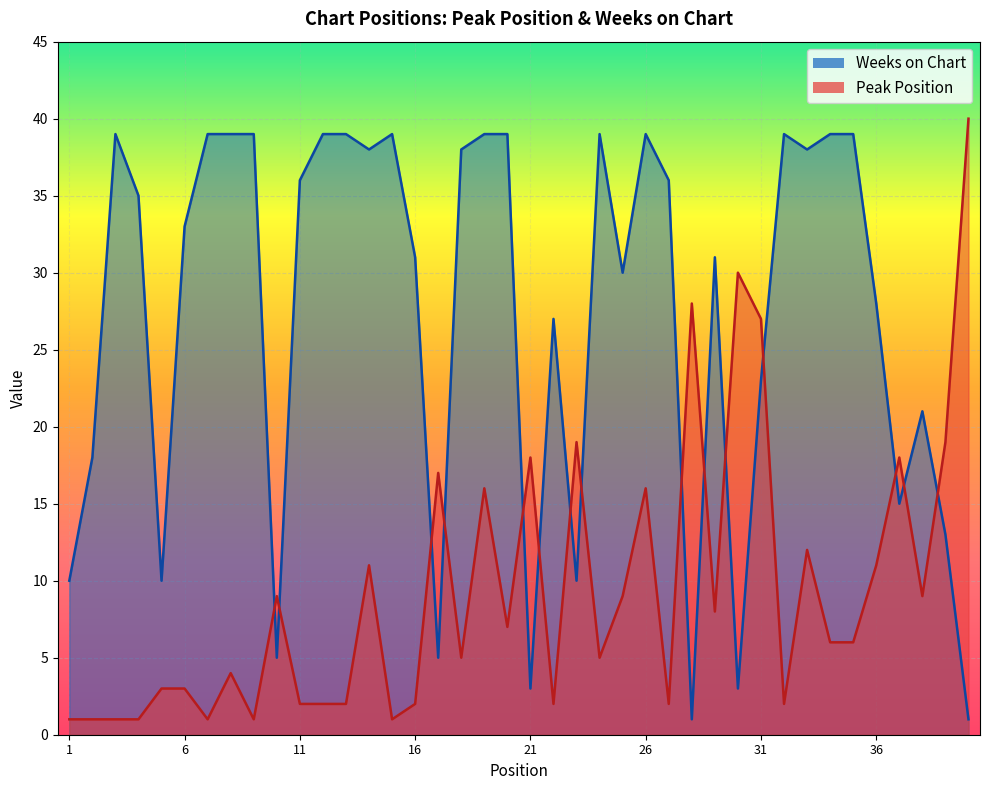

True or false: Weeks on Chart and Peak Position cross at least once.

True